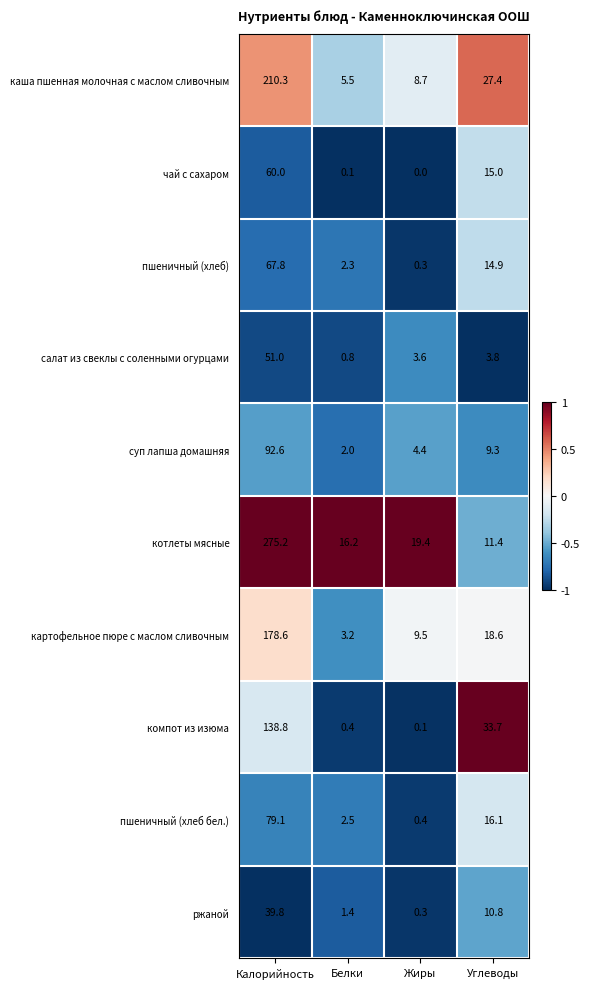

The value of картофельное пюре с маслом сливочным at Углеводы is 18.6. True or false?

True